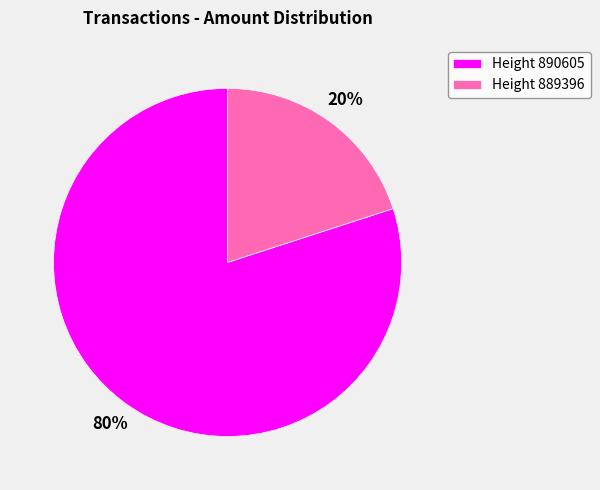

Is it true that Height 889396 is 20% of the pie?

True